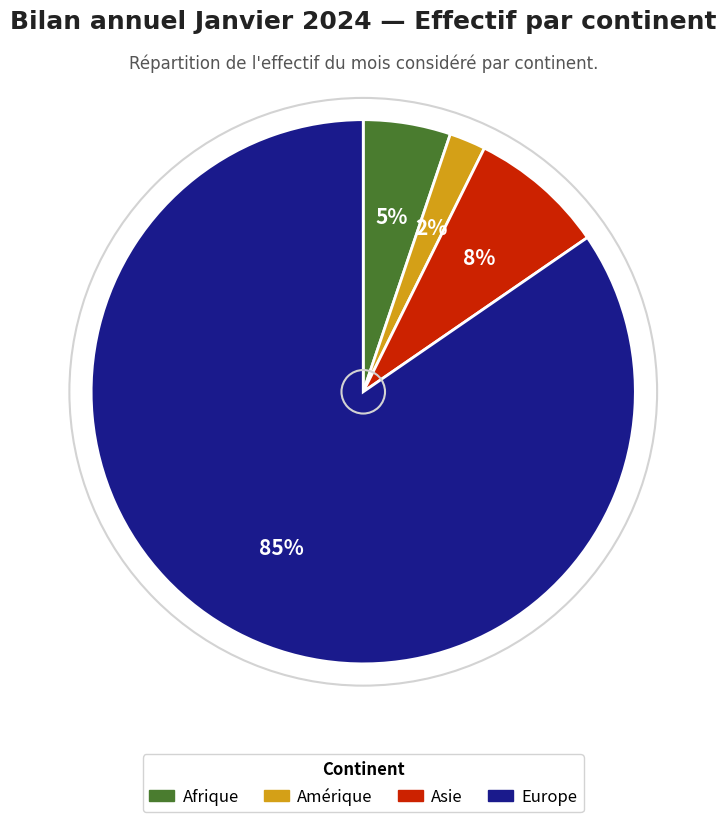

The Afrique slice represents 5% of the pie. True or false?

True